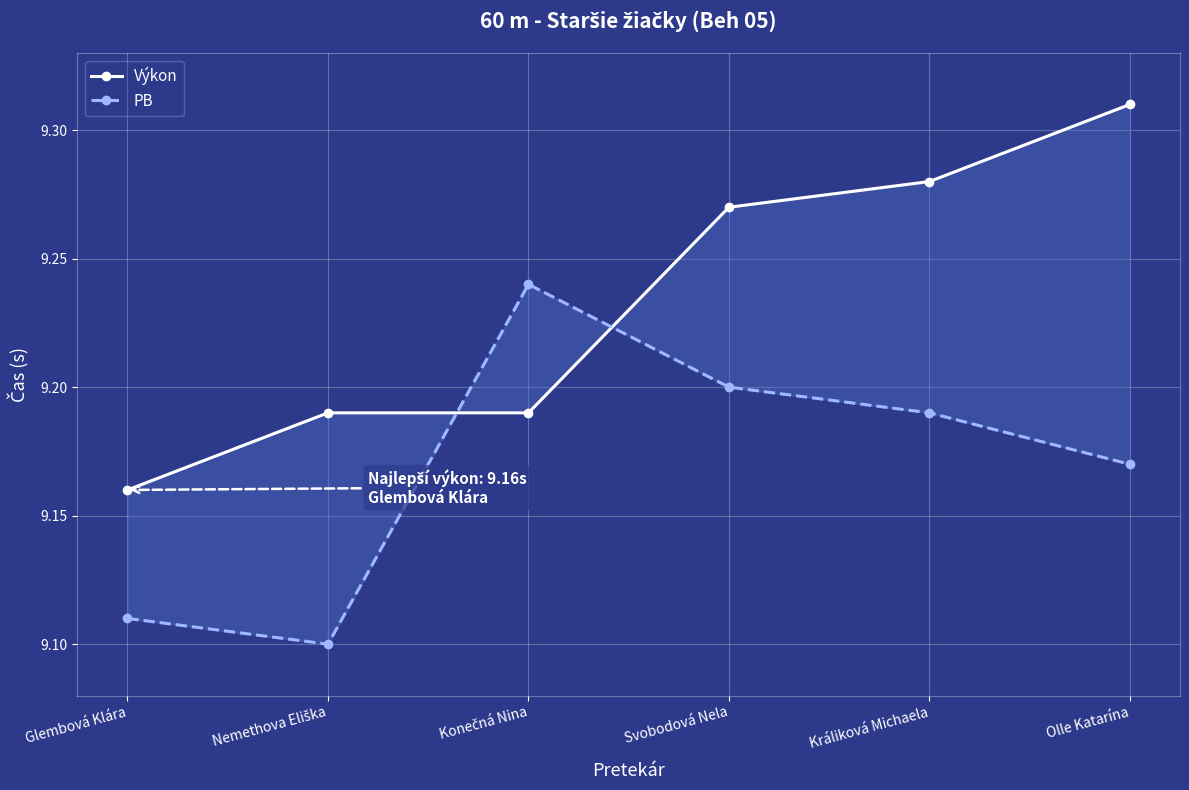

What is the difference between the highest and lowest values at Olle Katarína?

0.1